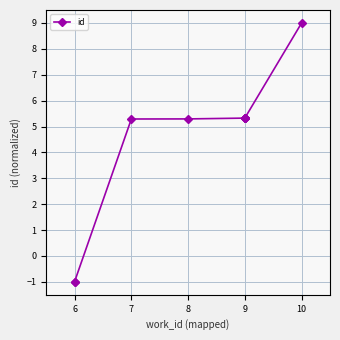

At which label is the value closest to 4?

7